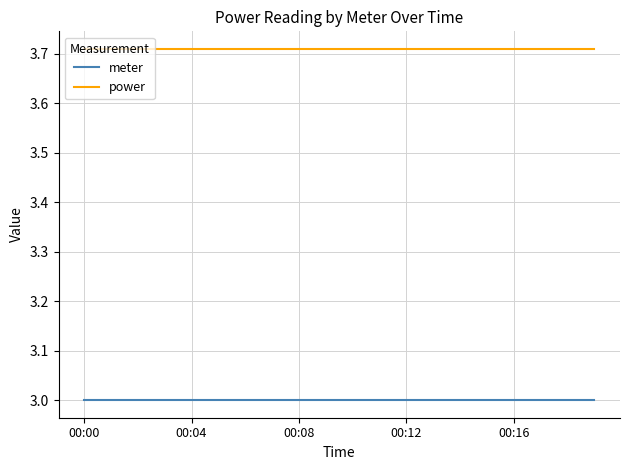

List the series in order of their overall mean, lowest first.

meter, power